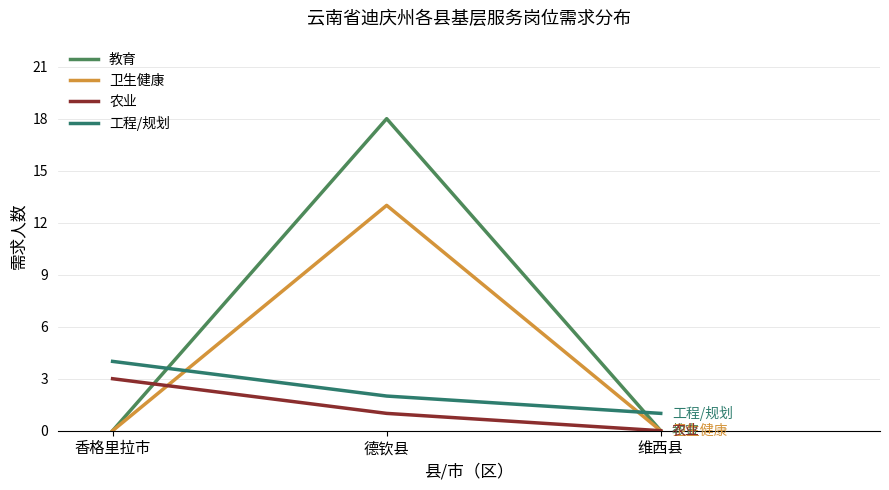

Reading right to left, extract all data points from this chart.

教育: 0	18	0
卫生健康: 0	13	0
农业: 0	1	3
工程/规划: 1	2	4